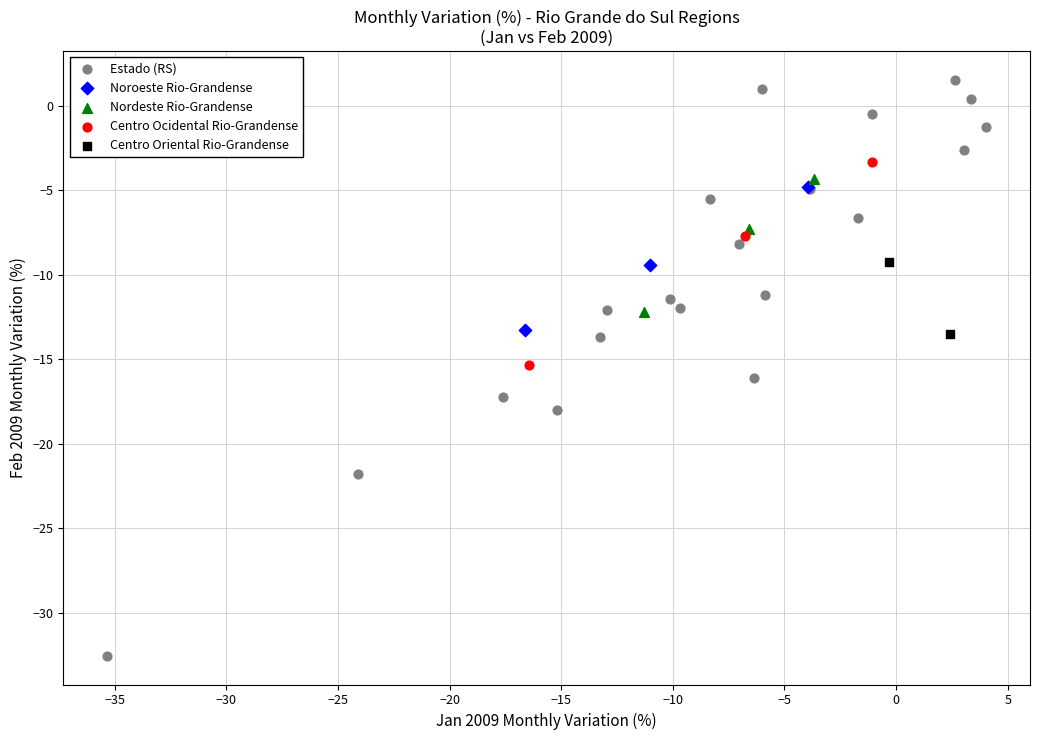

Which series contains the highest Y value?

Estado (RS)